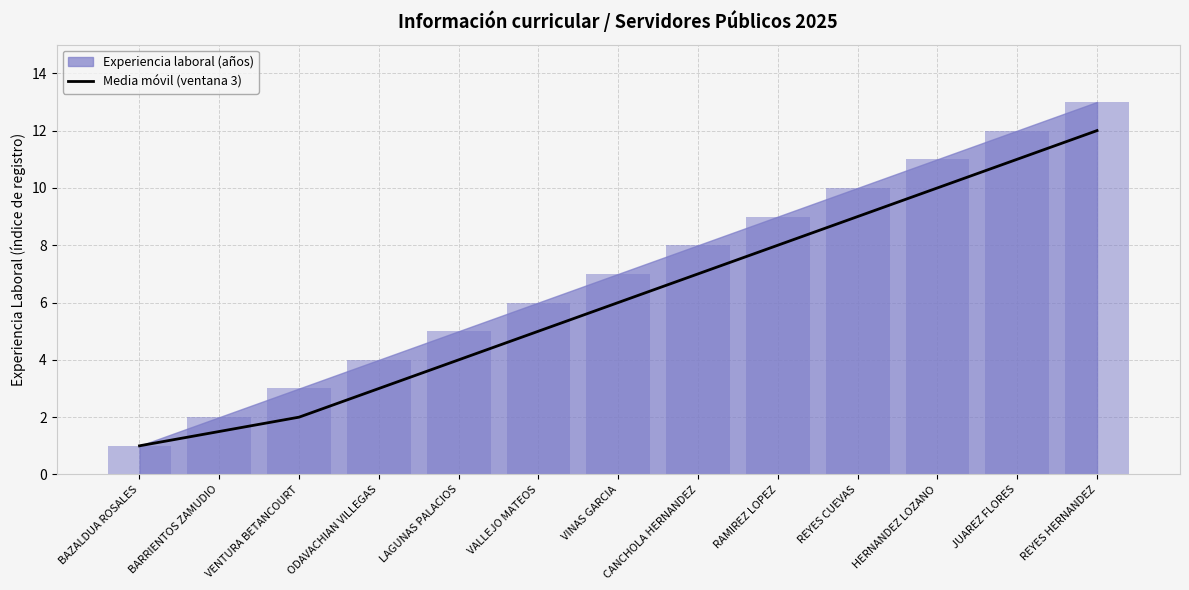

Reading right to left, list all the values displayed in this chart.

12.0	11.0	10.0	9.0	8.0	7.0	6.0	5.0	4.0	3.0	2.0	1.5	1.0